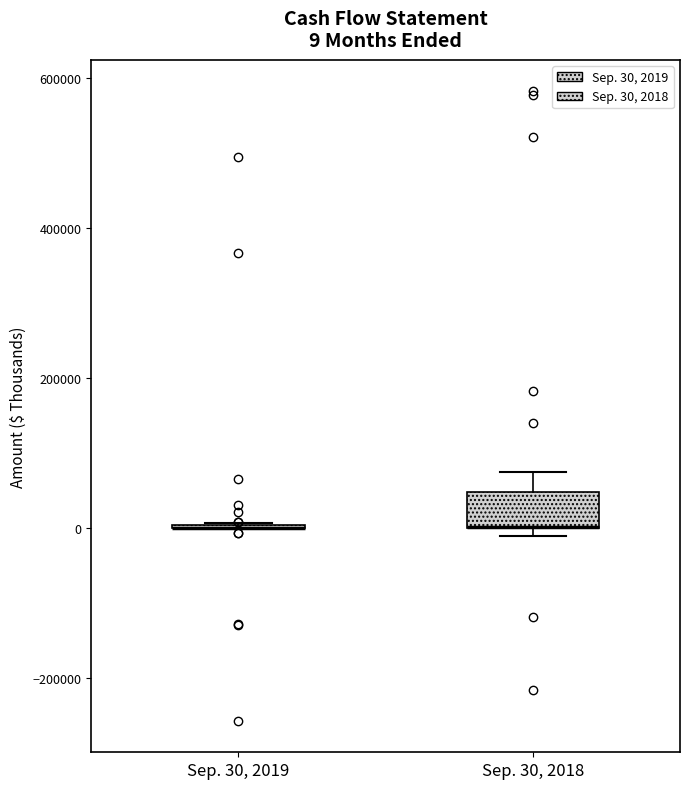

Which box is the tallest, from its lower edge to its upper edge?

Sep. 30, 2018